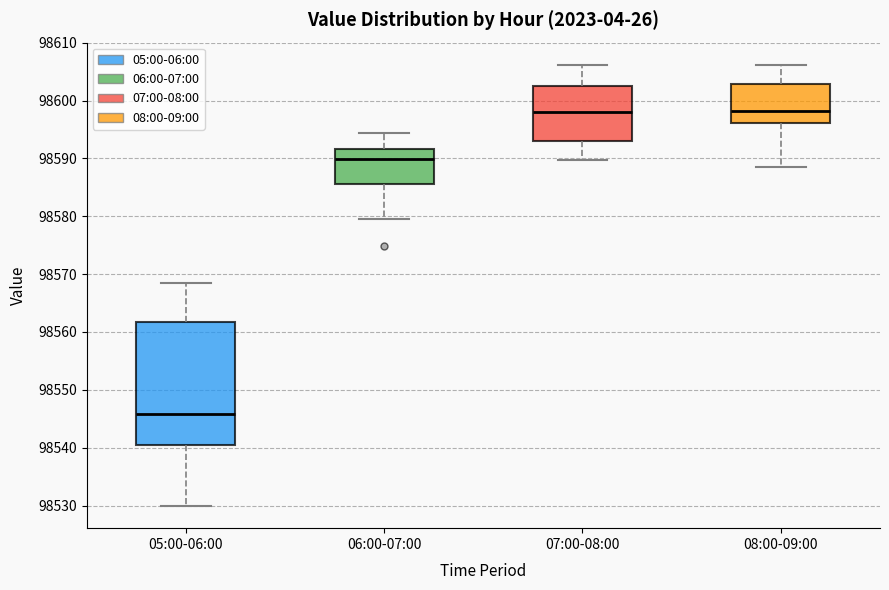

Which box has the lowest median line?

05:00-06:00